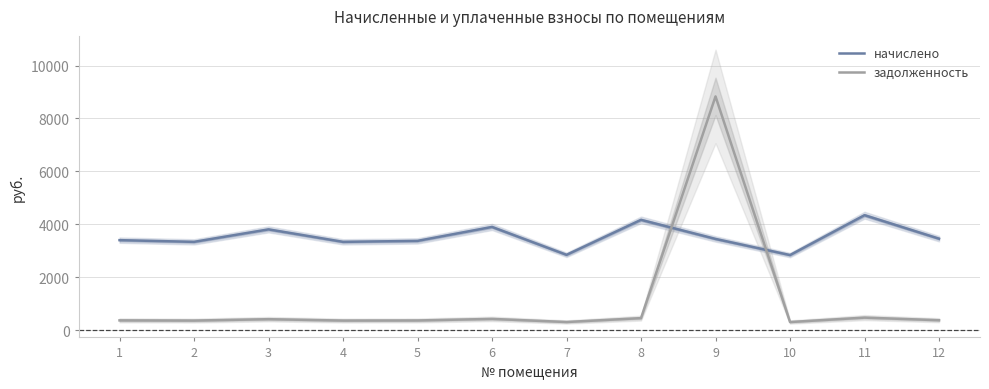

What is the sum of the задолженность values at 6 and 1?

812.6